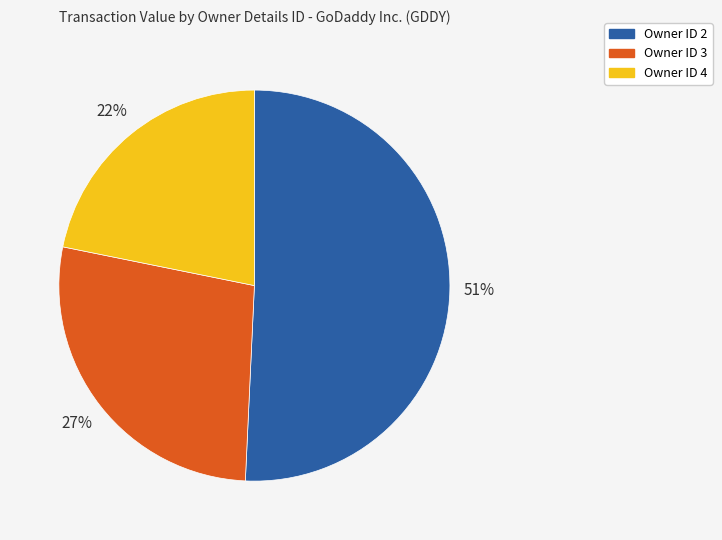

To the nearest percent, what is the difference between the largest and smallest slice percentages?

29%